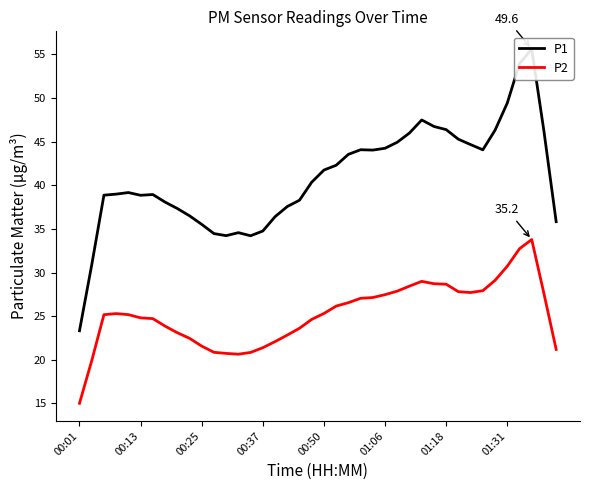

The value of P2 at 01:31 is 30.7. True or false?

True